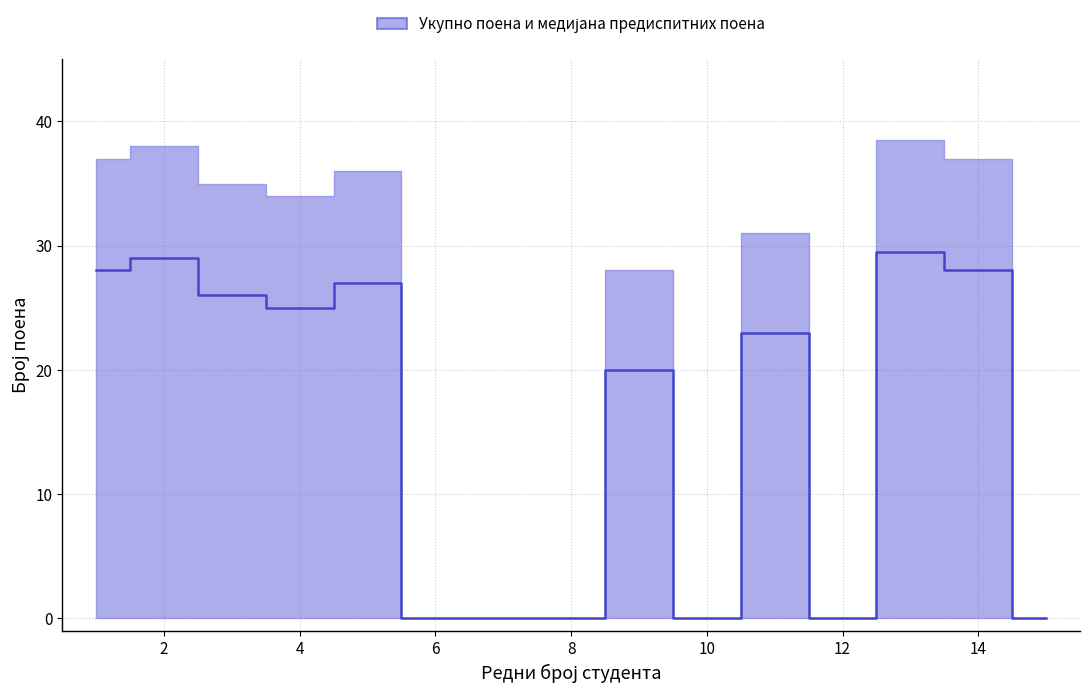

How many data points are above 23?

7